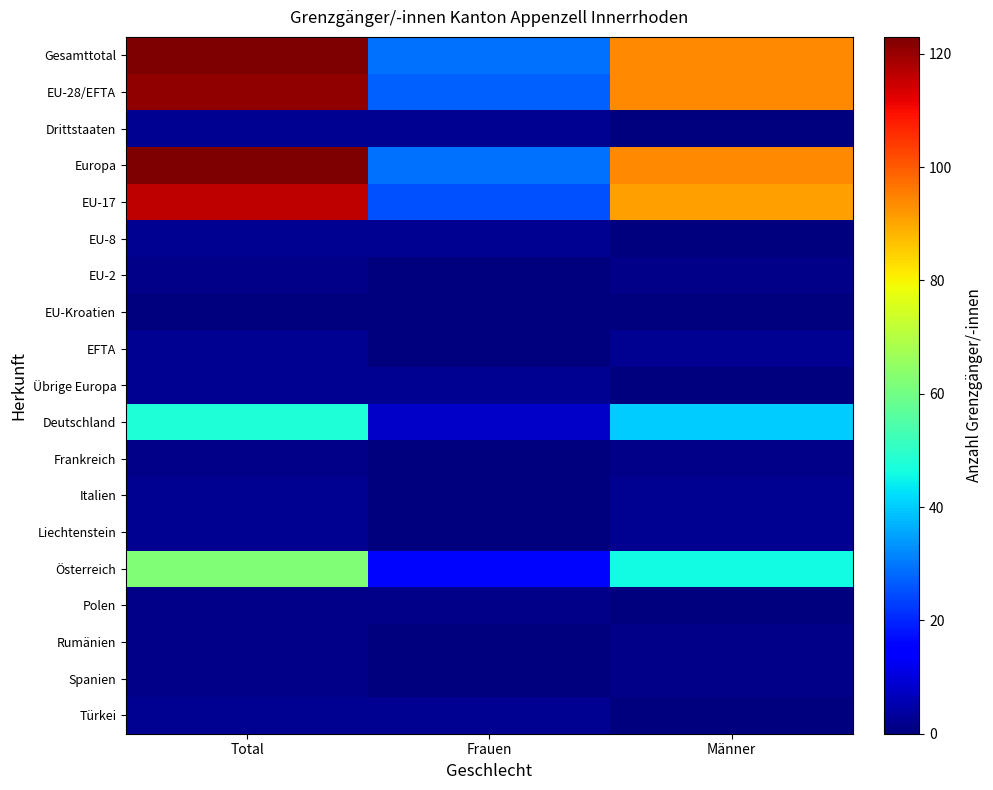

Reading right to left, list all the values displayed in this chart.

Gesamttotal: Männer=94	Frauen=29	Total=123
EU-28/EFTA: Männer=94	Frauen=27	Total=121
Drittstaaten: Männer=0	Frauen=2	Total=2
Europa: Männer=94	Frauen=29	Total=123
EU-17: Männer=91	Frauen=25	Total=116
EU-8: Männer=0	Frauen=2	Total=2
EU-2: Männer=1	Frauen=0	Total=1
EU-Kroatien: Männer=0	Frauen=0	Total=0
EFTA: Männer=2	Frauen=0	Total=2
Übrige Europa: Männer=0	Frauen=2	Total=2
Deutschland: Männer=40	Frauen=8	Total=48
Frankreich: Männer=1	Frauen=0	Total=1
Italien: Männer=2	Frauen=0	Total=2
Liechtenstein: Männer=2	Frauen=0	Total=2
Österreich: Männer=46	Frauen=16	Total=62
Polen: Männer=0	Frauen=1	Total=1
Rumänien: Männer=1	Frauen=0	Total=1
Spanien: Männer=1	Frauen=0	Total=1
Türkei: Männer=0	Frauen=2	Total=2